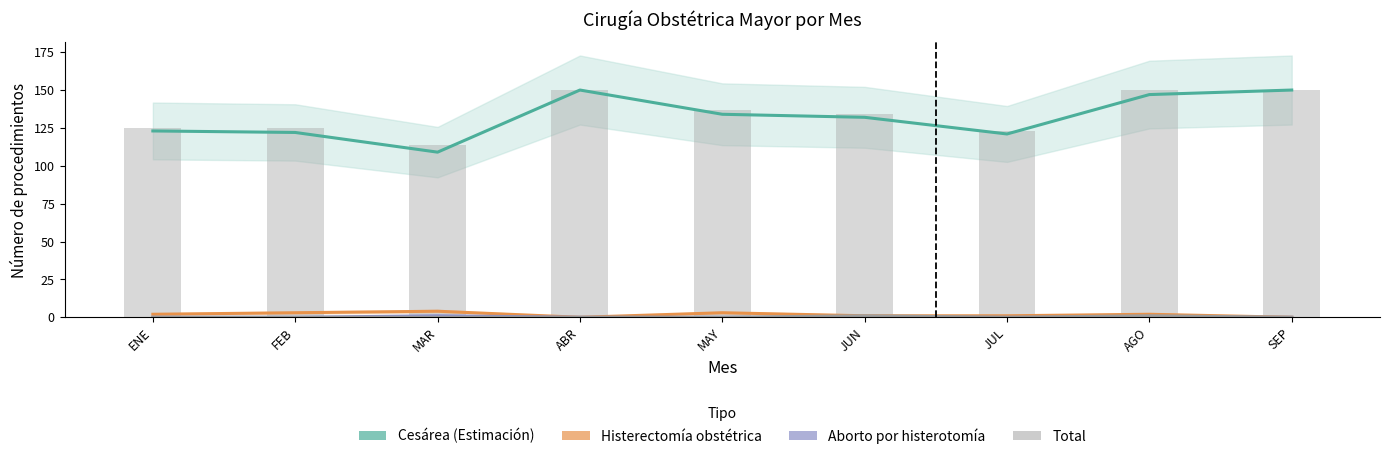

At which category is the sum across all series the highest?

ABR